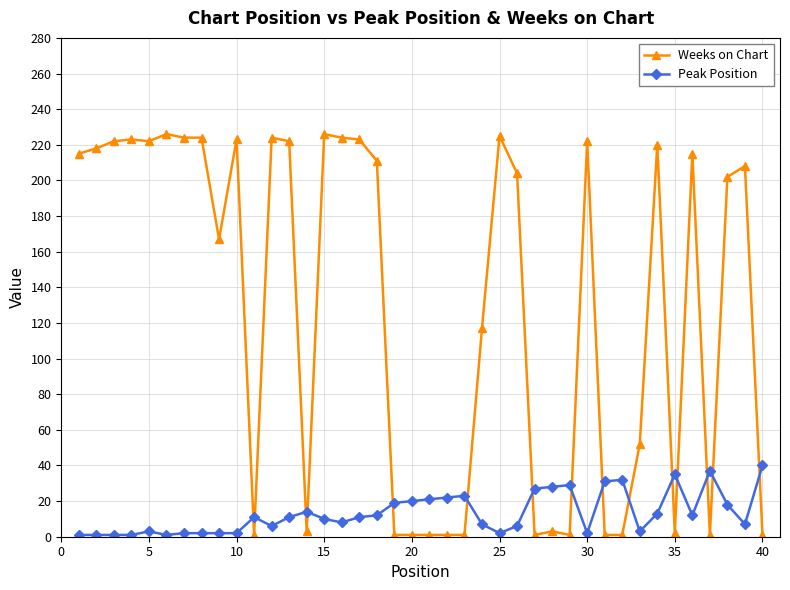

Which series has the widest spread of values?

Weeks on Chart